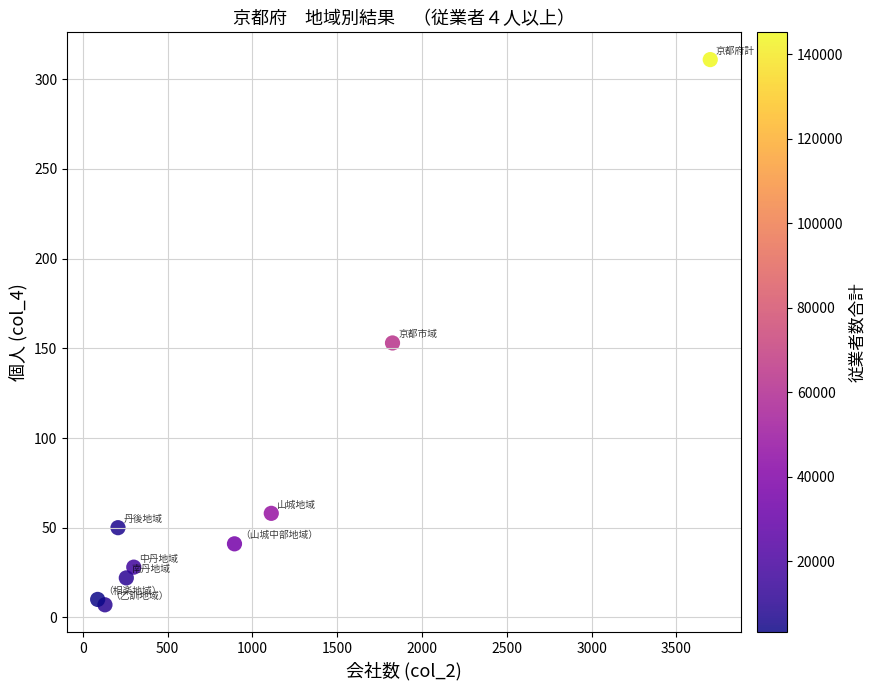

What Y value in the scatter plot is closest to 159?

153